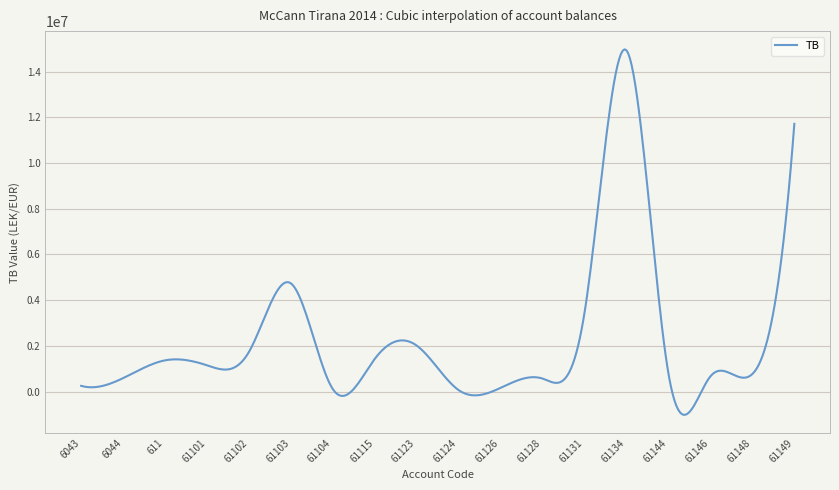

What is the minimum value shown in the chart?

-1016794.0